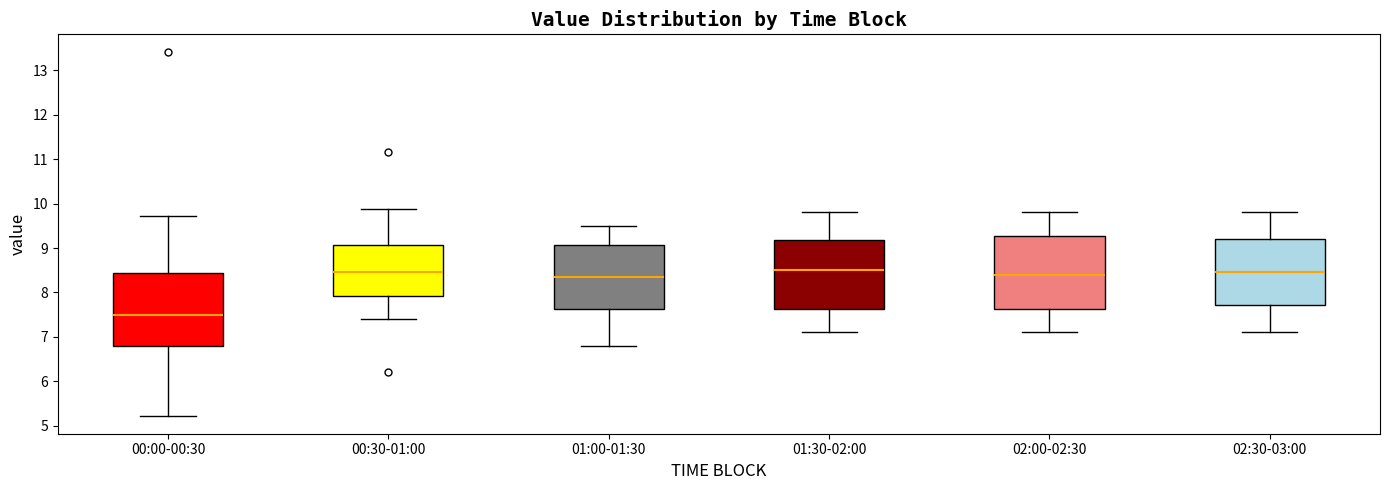

Reading left to right, transcribe this box plot: for each box, give where its median line is, the range the box spans, and where its two whiskers end, as read against the y-axis. The values are not printed on the chart, so give them approximately, as read against the axis.

00:00-00:30: median 7.5, box 6.8 to 8.4, whiskers 5.2 to 9.7
00:30-01:00: median 8.5, box 7.9 to 9.1, whiskers 7.4 to 9.9
01:00-01:30: median 8.4, box 7.6 to 9.1, whiskers 6.8 to 9.5
01:30-02:00: median 8.5, box 7.6 to 9.2, whiskers 7.1 to 9.8
02:00-02:30: median 8.4, box 7.6 to 9.3, whiskers 7.1 to 9.8
02:30-03:00: median 8.5, box 7.7 to 9.2, whiskers 7.1 to 9.8